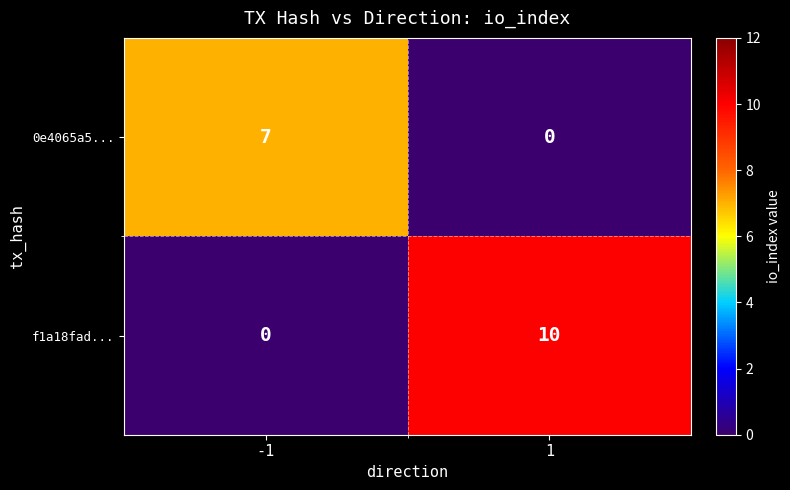

What is the spread (max minus min) of values at -1?

7